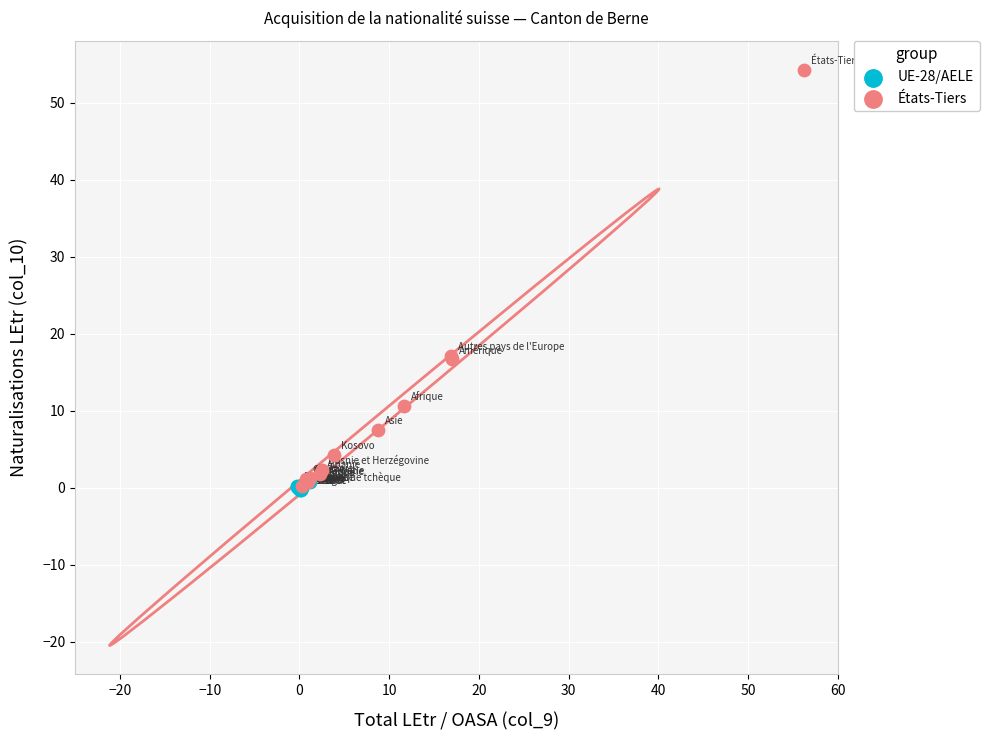

Which series has the widest spread of Y values?

États-Tiers